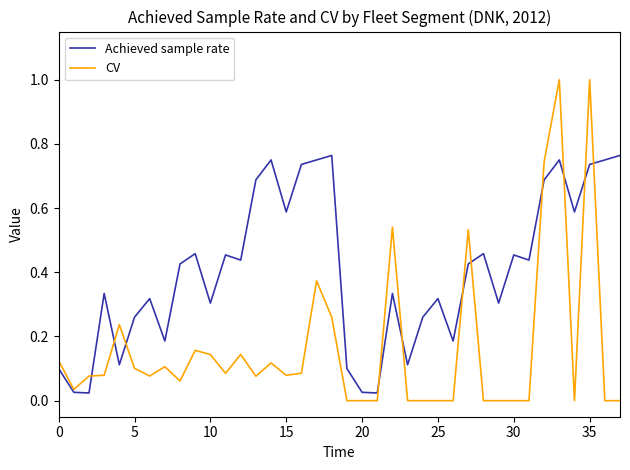

What is the difference between the maximum and minimum values in the CV series?

1.0